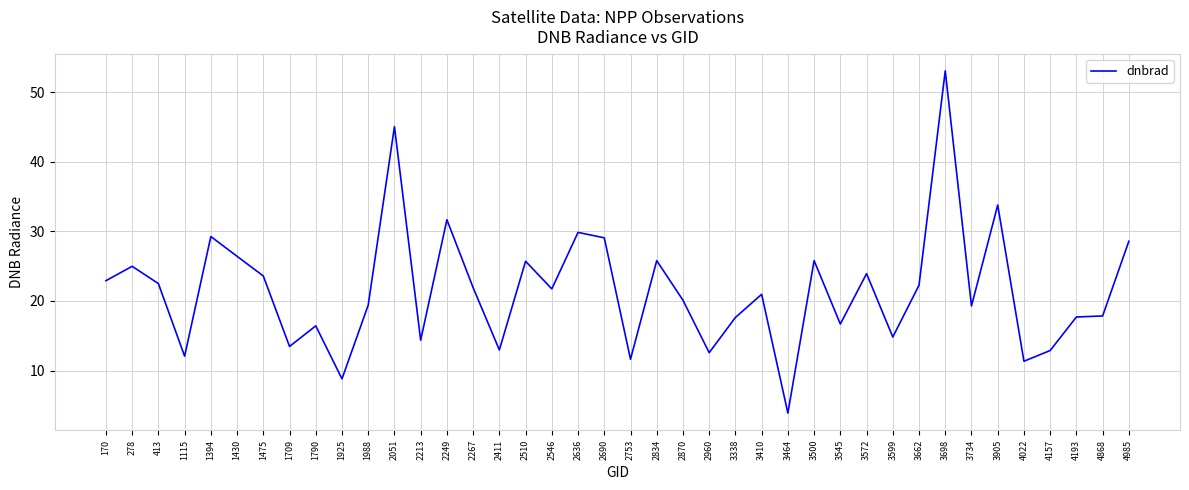

How many lines are shown in the chart?

1